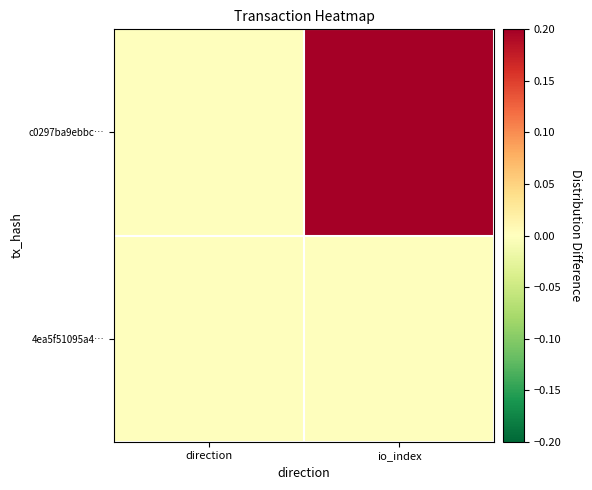

Rank the series by their maximum value, from lowest to highest.

4ea5f51095a4…, c0297ba9ebbc…